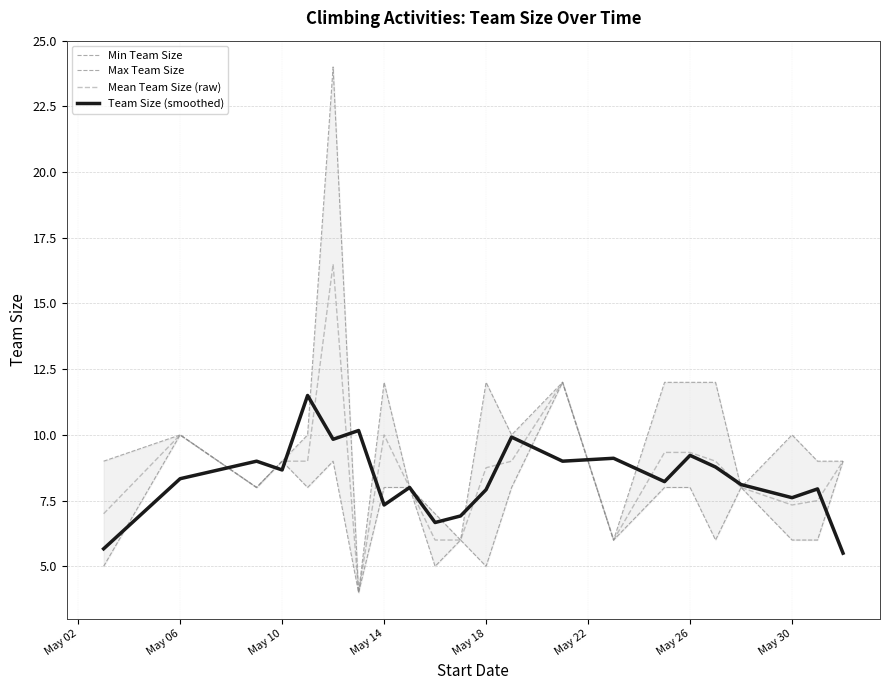

What is the maximum value for Min Team Size?

12.0